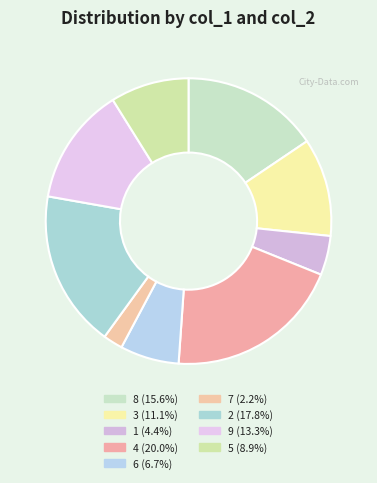

Rank the categories by value from lowest to highest.

7, 1, 6, 5, 3, 9, 8, 2, 4